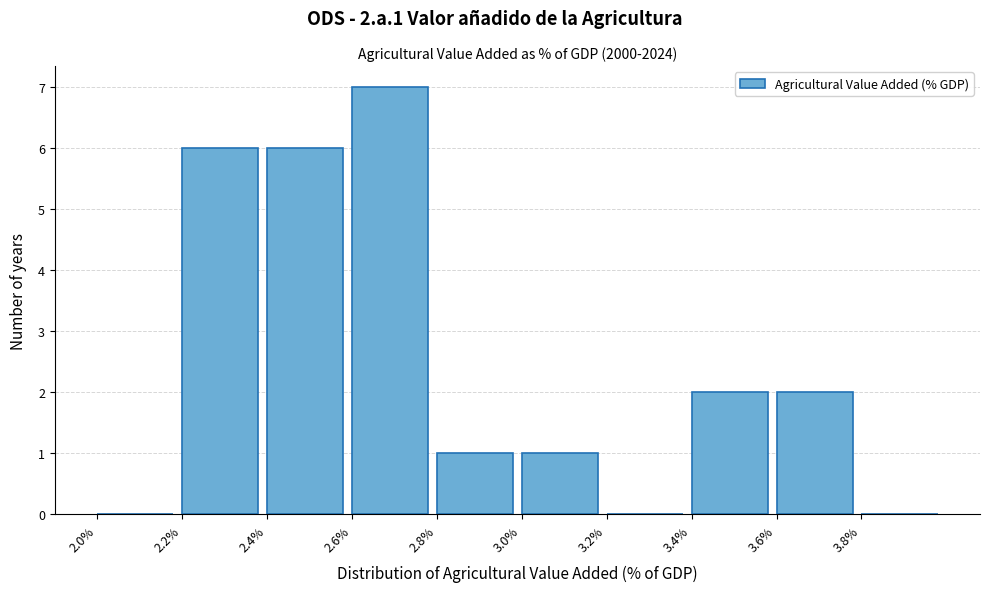

Over which range of the x-axis is the bar tallest?

2.6 to 2.8